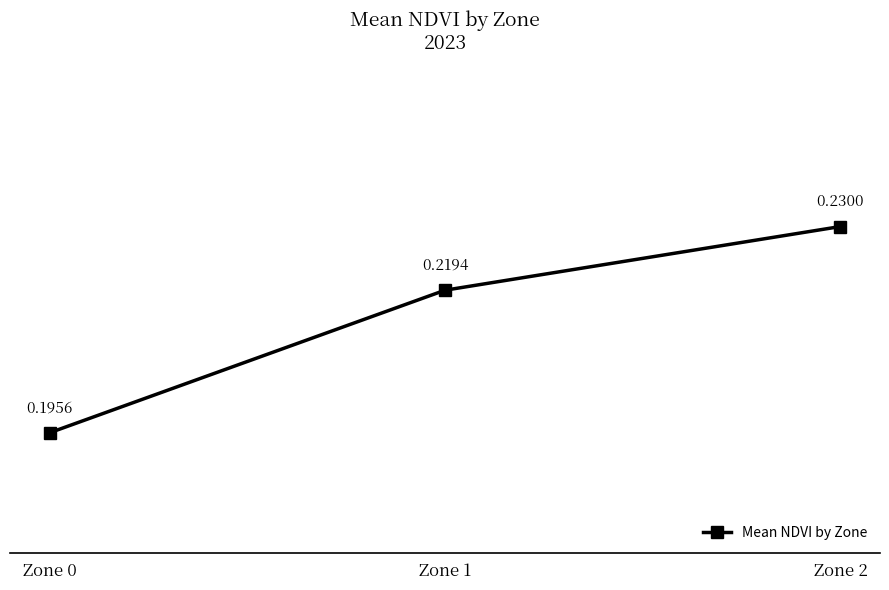

What is the sum of the values at Zone 1 and Zone 0?

0.4